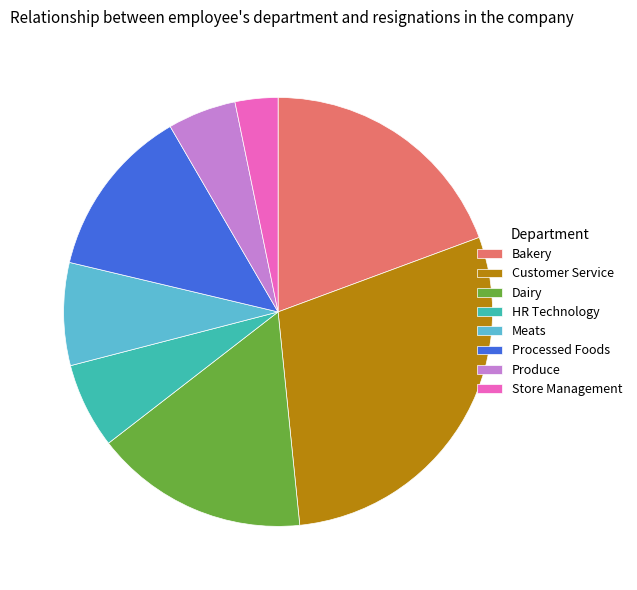

Is the sum of Processed Foods and Bakery greater than half?

No